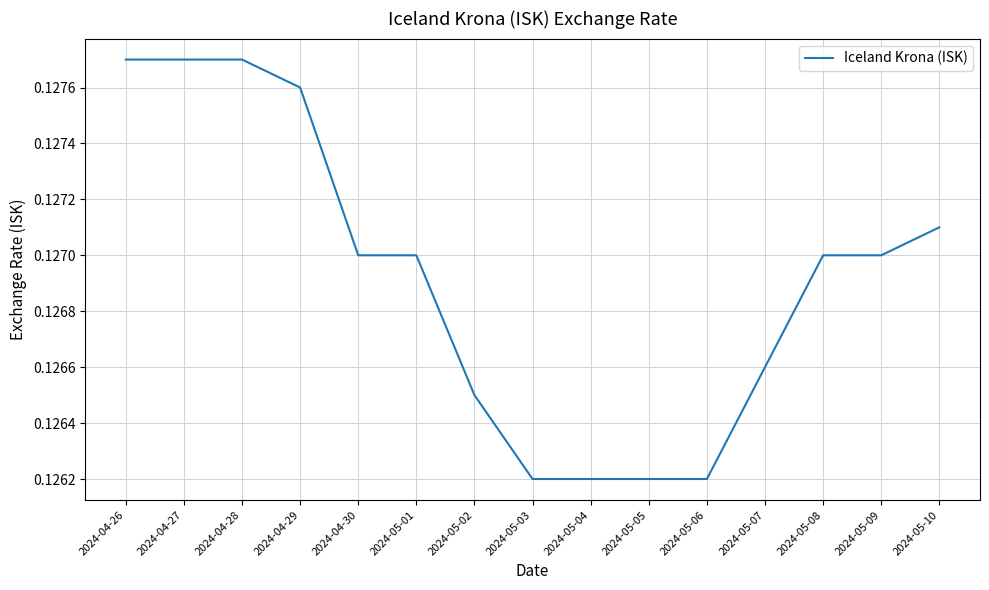

What position from the right is 2024-04-29?

12